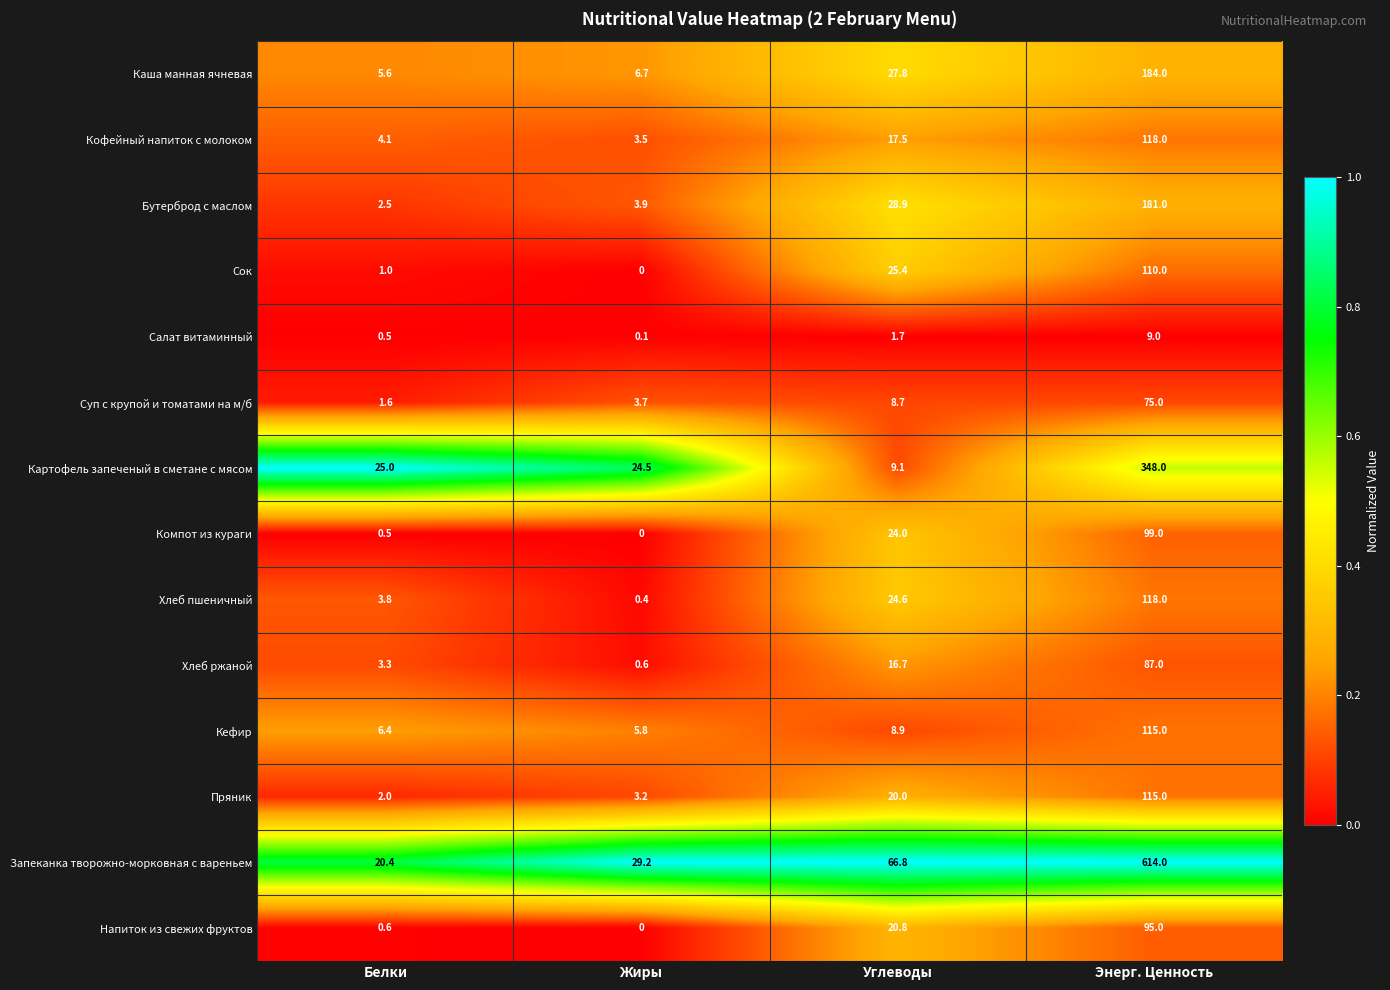

What is the difference between the maximum and minimum values in the Суп с крупой и томатами на м/б series?

73.4